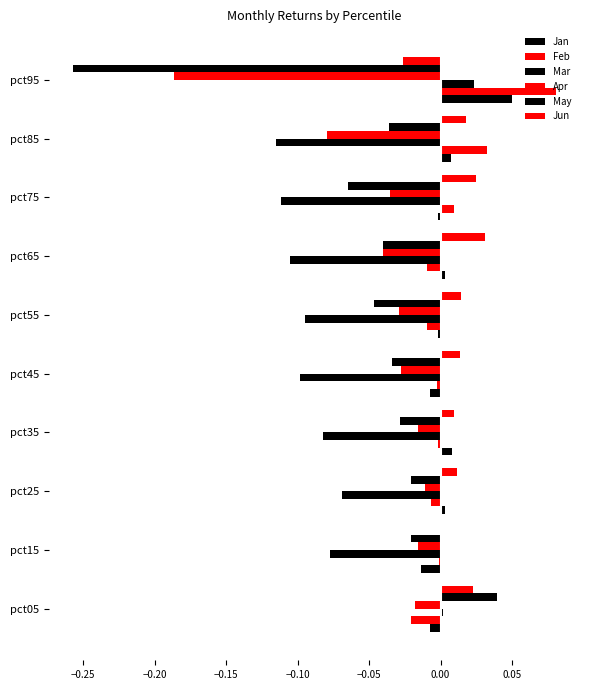

How many data points in Mar are above 0?

2